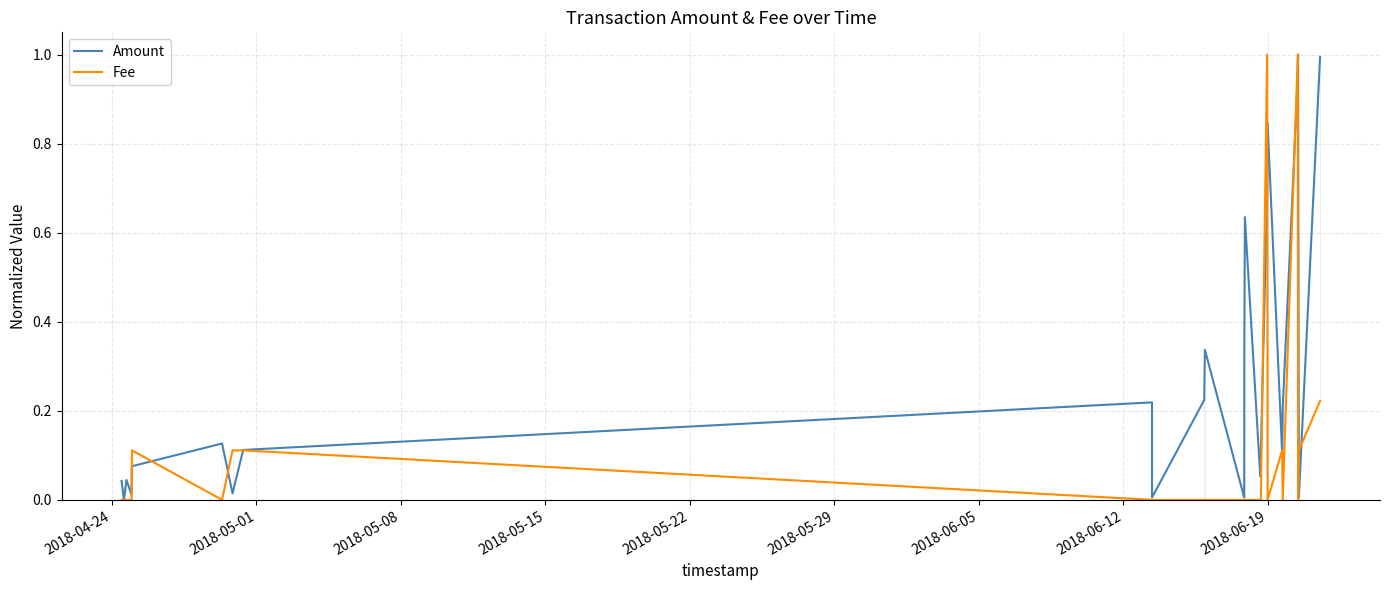

Reading left to right, list all the values displayed in this chart.

Amount: 0.0	0.0	0.0	0.0	0.0	0.1	0.1	0.0	0.1	0.2	0.0	0.2	0.3	0.0	0.3	0.6	0.1	0.1	0.7	0.8	0.1	0.2	0.9	1.0	0.0	1.0
Fee: 0.0	0.0	0.0	0.0	0.0	0.1	0.0	0.1	0.1	0.0	0.0	0.0	0.0	0.0	0.0	0.0	0.0	0.0	1.0	0.0	0.1	0.0	1.0	0.0	0.1	0.2